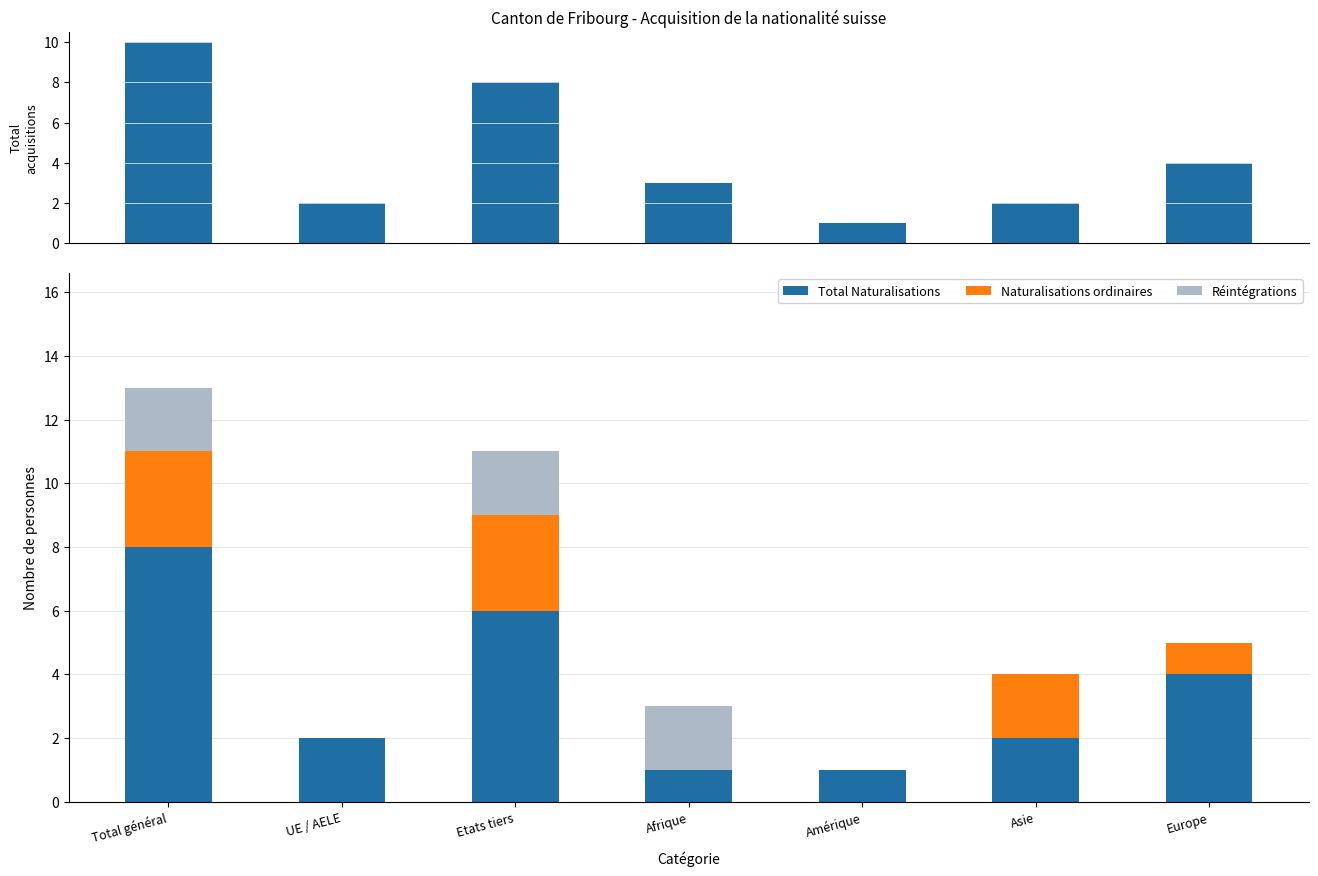

How many bars are there in each group?

4